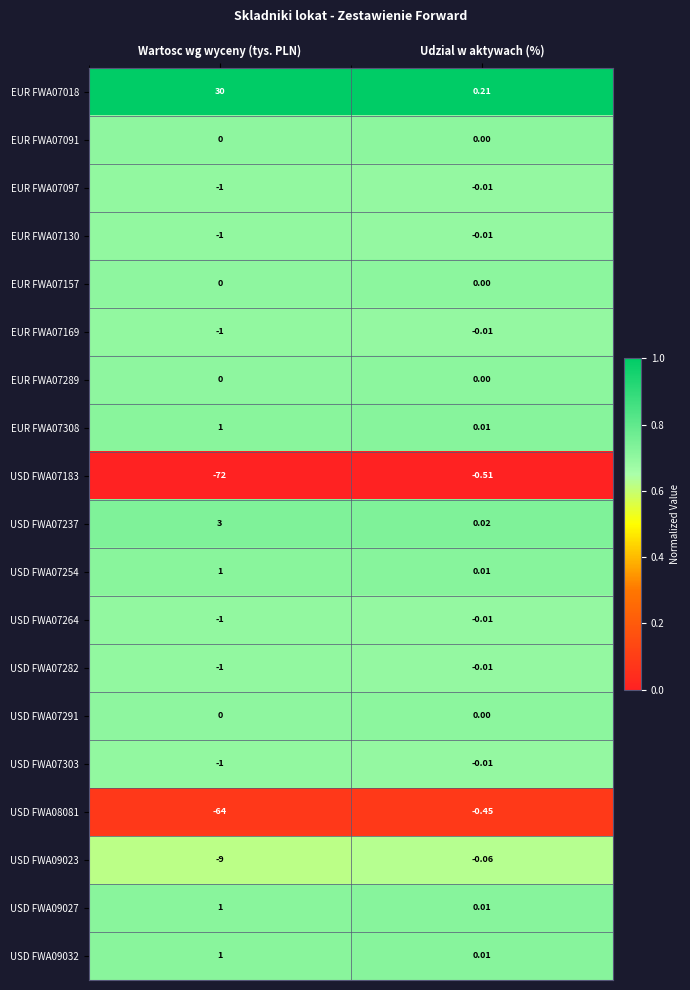

Rank the categories by EUR FWA07130 value from highest to lowest.

Udzial w aktywach (%), Wartosc wg wyceny (tys. PLN)